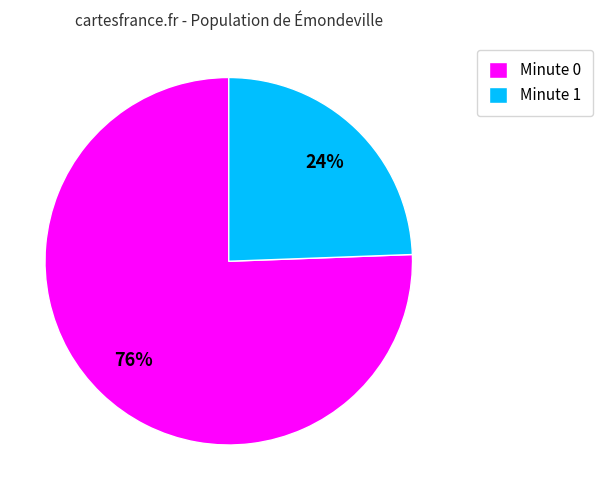

Is there a majority slice in this chart?

Yes